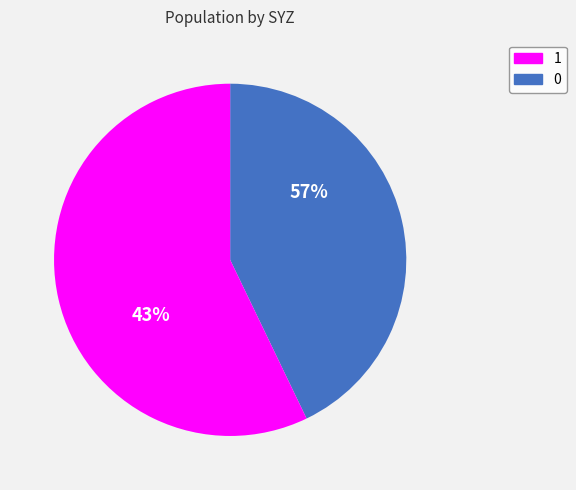

How much of the chart is everything except SYZ_1?

42.9%